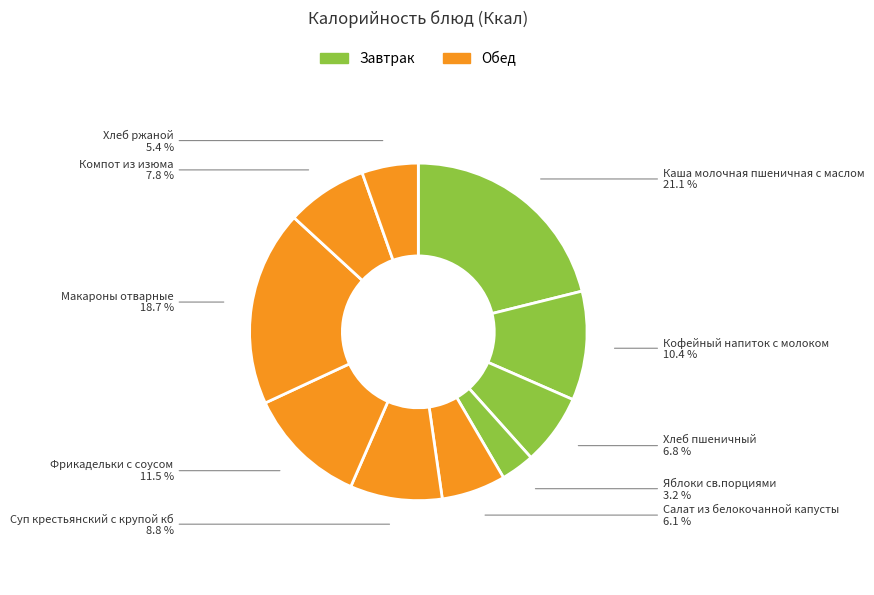

What portion of the pie excludes Салат из белокочанной капусты?

93.9%